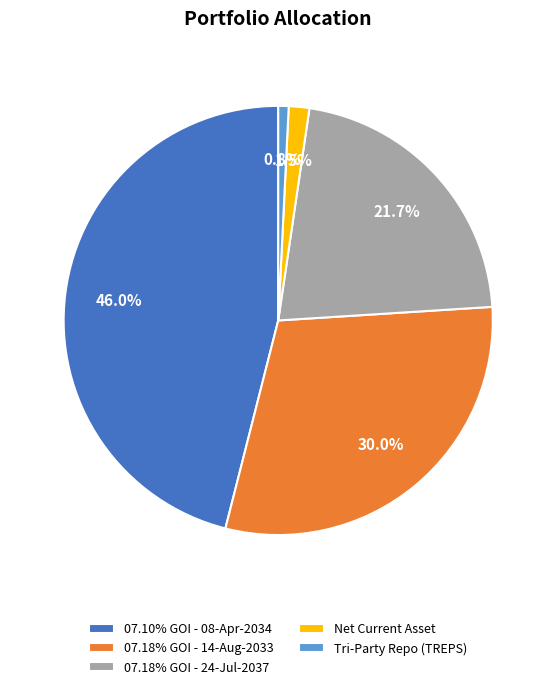

Which slice is the smallest?

Tri-Party Repo (TREPS)